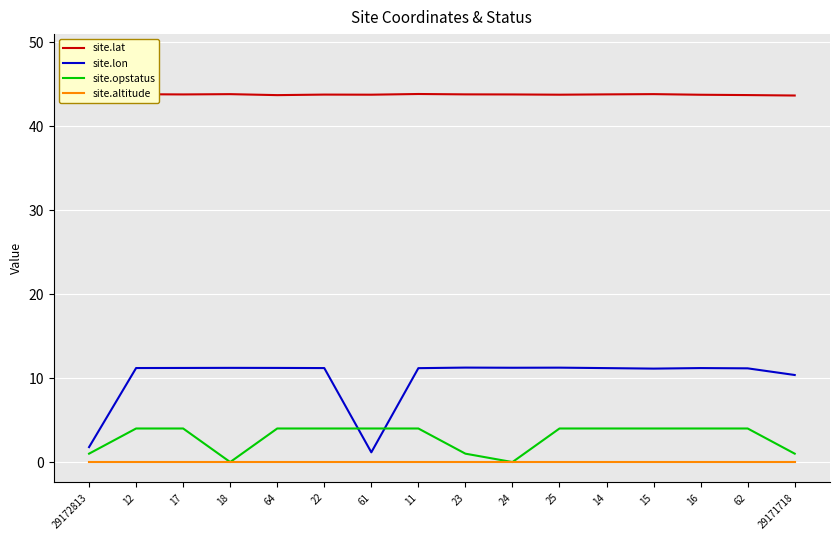

Is the value of site.lon at 15 greater than the value of site.opstatus at 11?

Yes